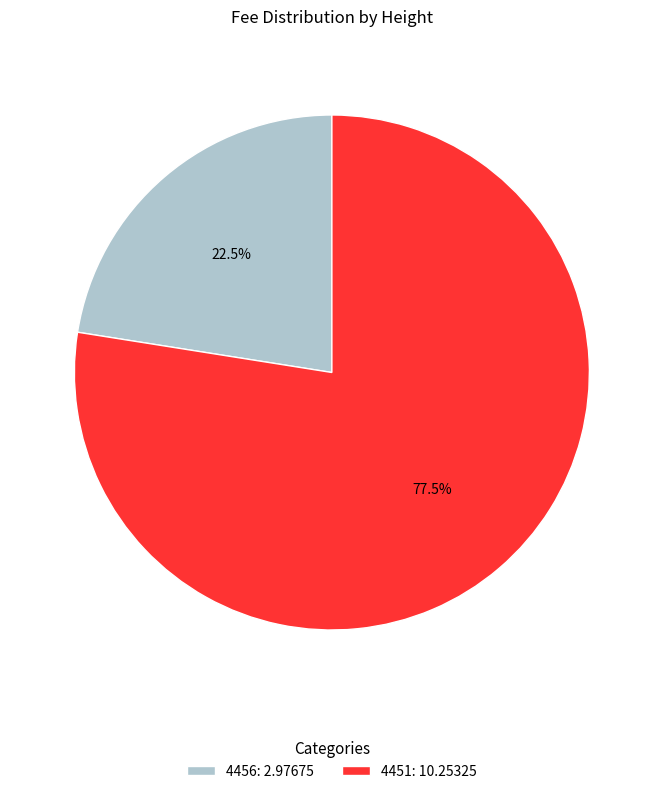

Approximately how many times larger is the value at 4456: 2.97675 compared to 4451: 10.25325?

0.3